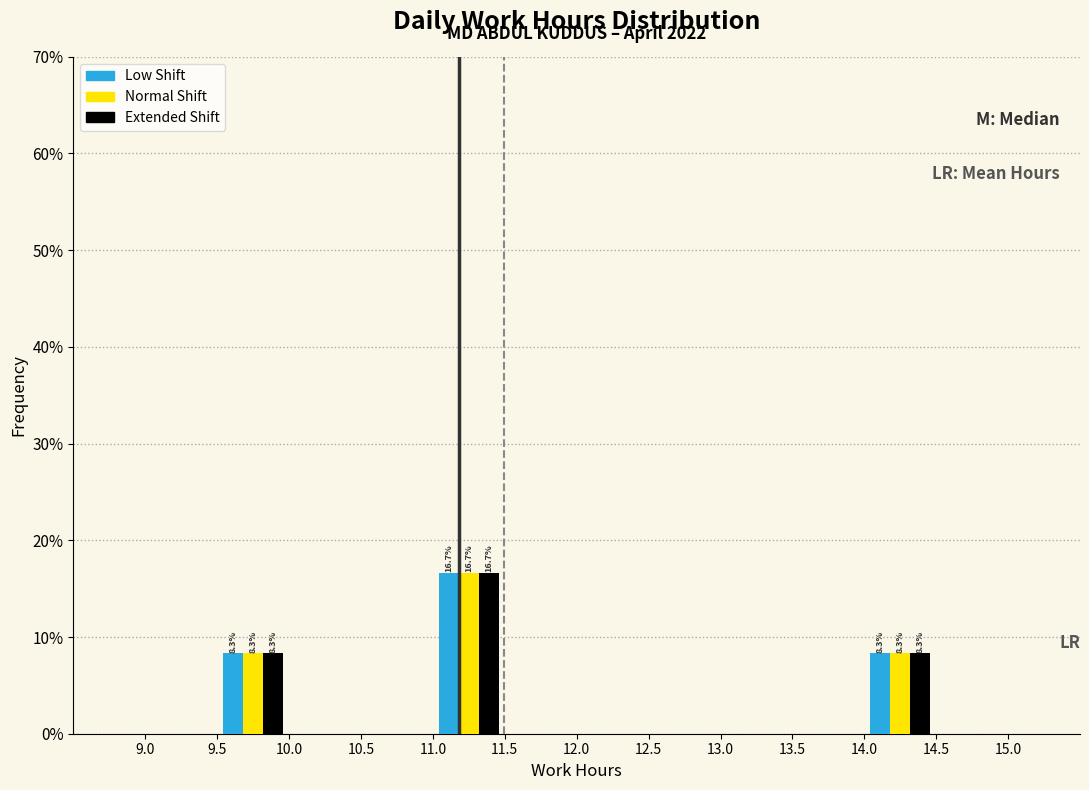

In the Extended Shift series, which range on the x-axis has the tallest bar?

11.0 to 11.5